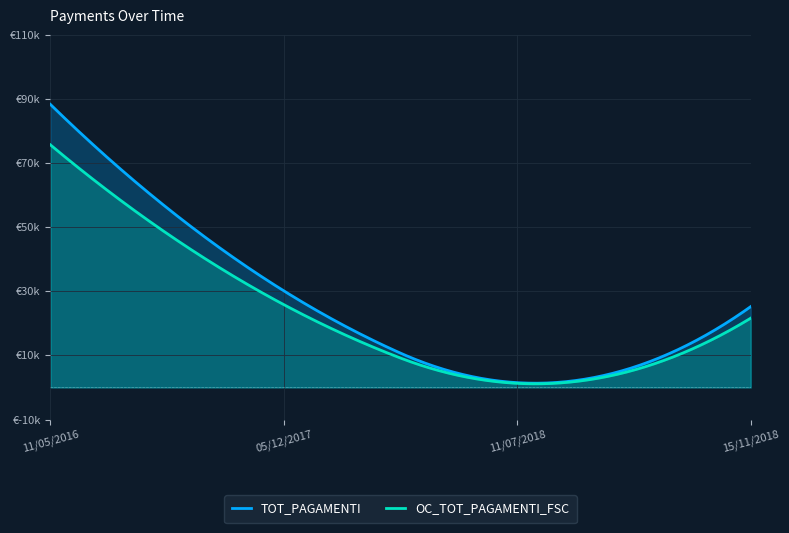

Is the value of TOT_PAGAMENTI at 05/12/2017 greater than the value of OC_TOT_PAGAMENTI_FSC at 15/11/2018?

Yes